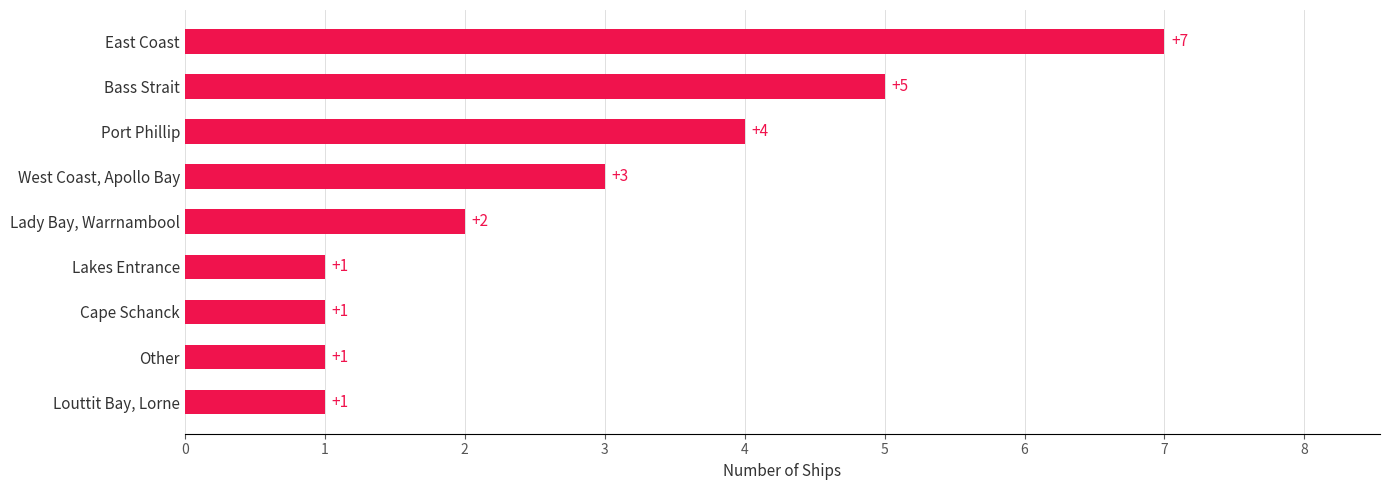

How many bars are there in total?

9